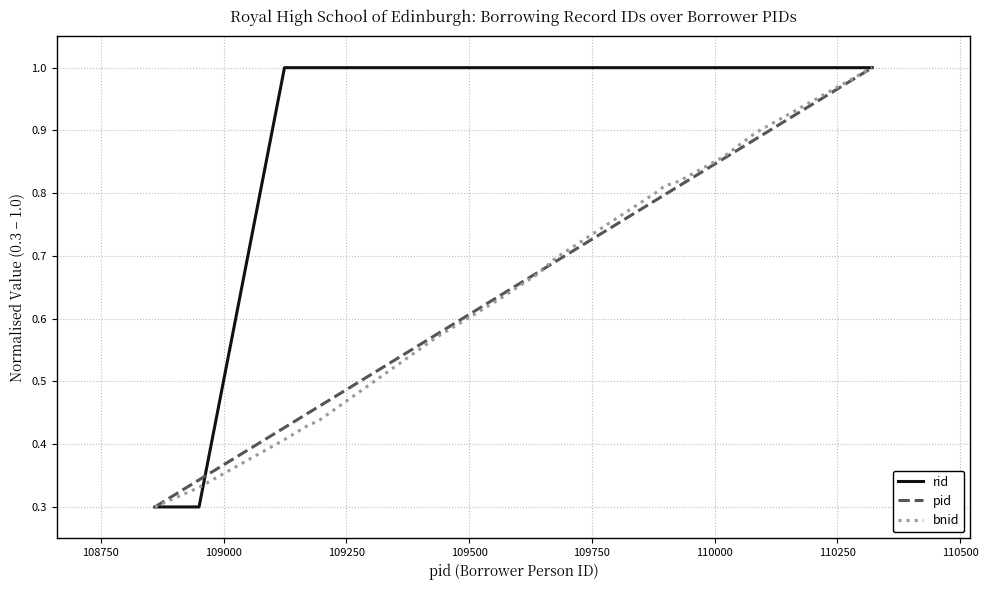

After their last crossing, which series has the higher values: pid or rid?

rid